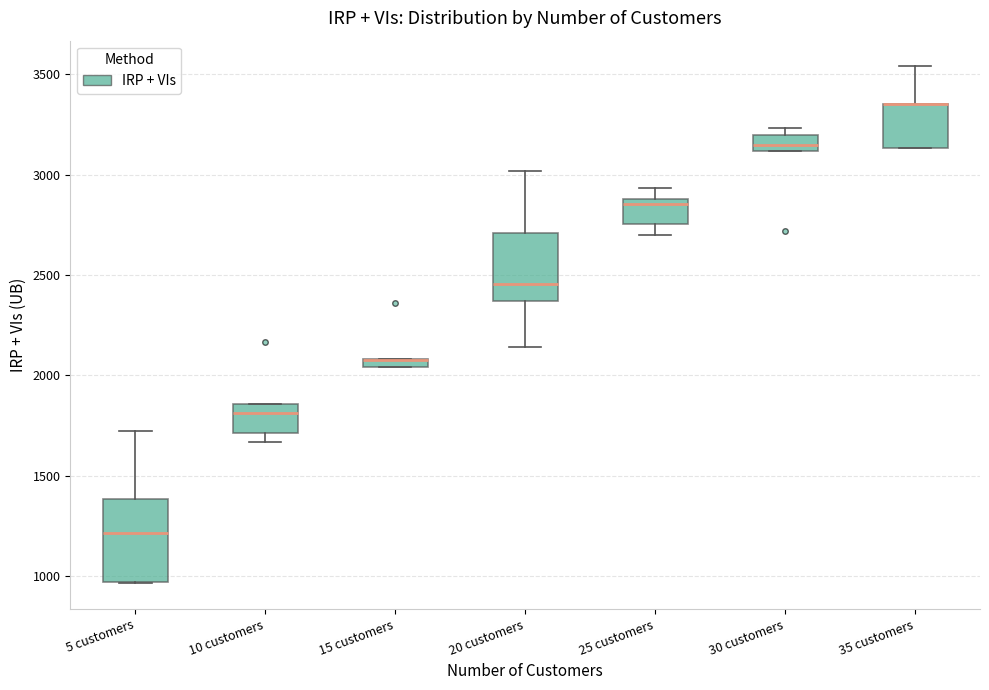

Where is the upper edge of the box for 30 customers on the y-axis? The values are not printed on the chart, so give them approximately, as read against the axis.

3200